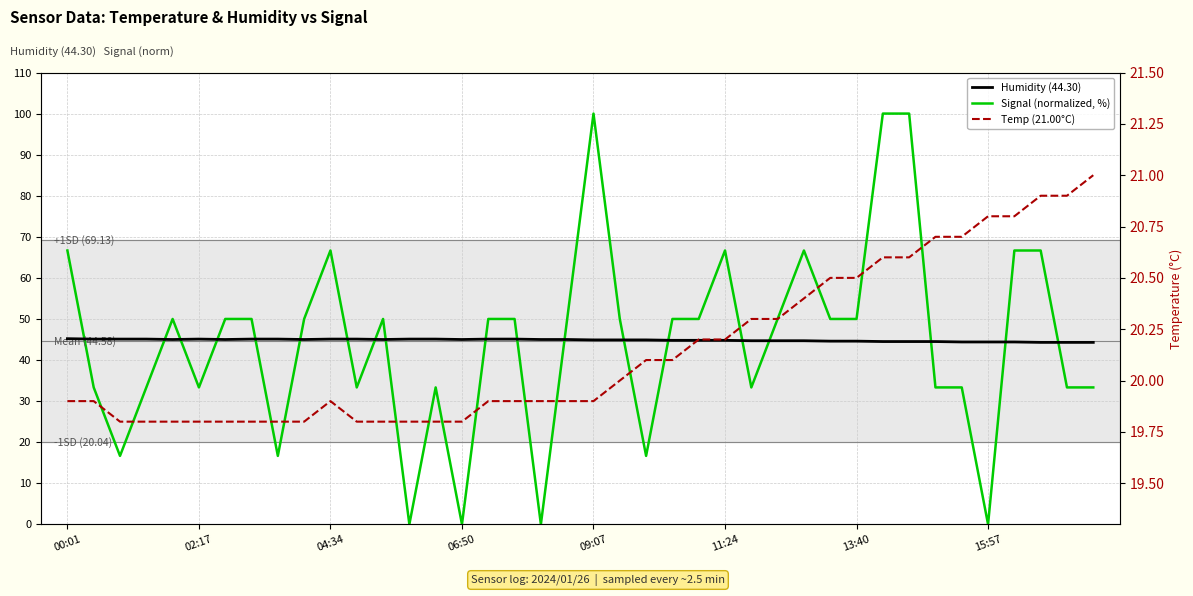

Is the value of Humidity (44.30) at 04:34 greater than the value of Temp (21.00°C) at 04:34?

Yes